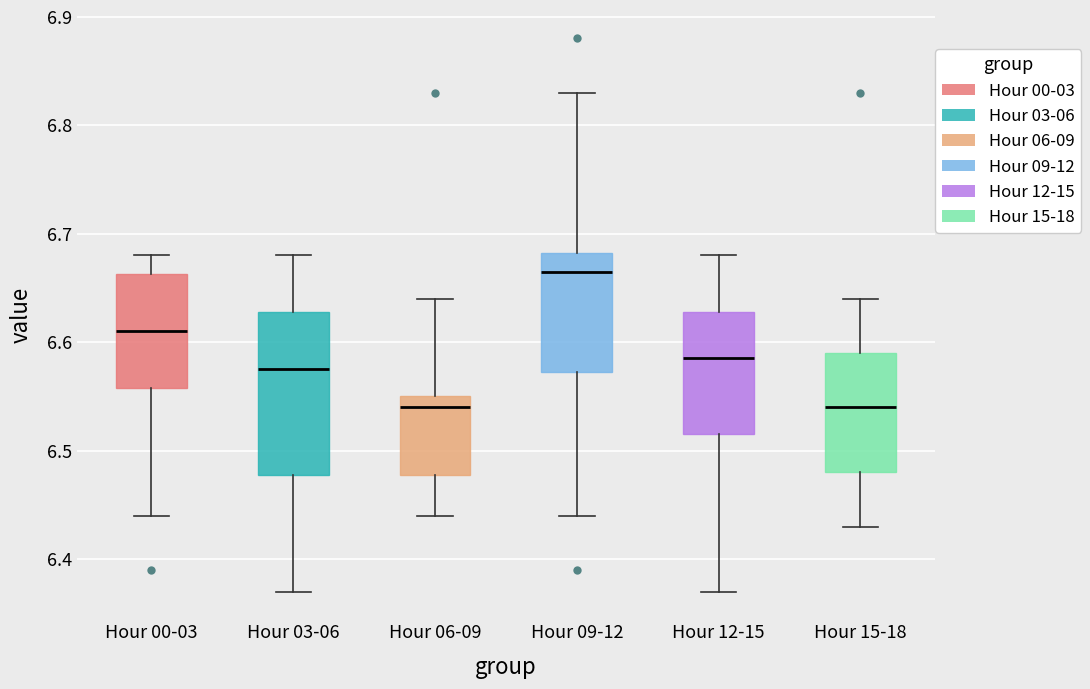

Which box is the tallest, from its lower edge to its upper edge?

Hour 03-06